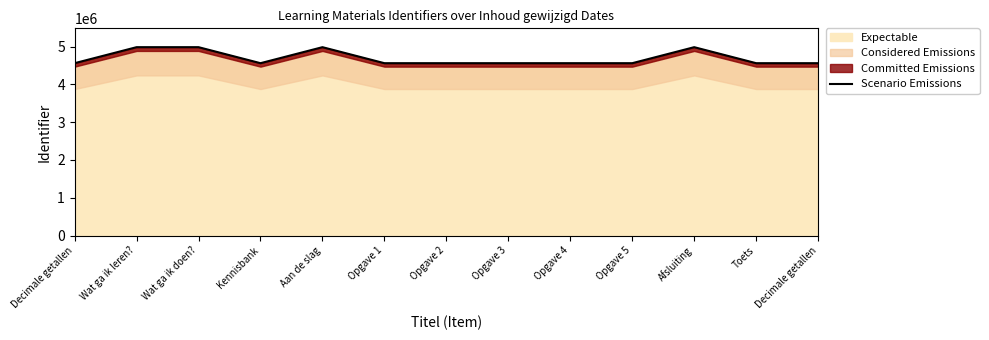

At which label does the data first exceed 4562868?

Wat ga ik leren?